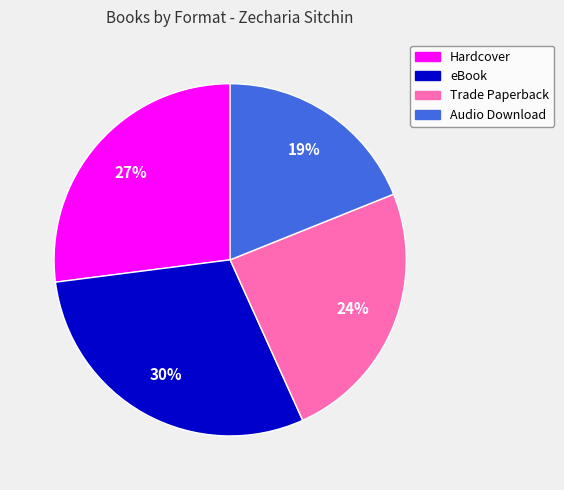

Count the number of slices in the pie.

4